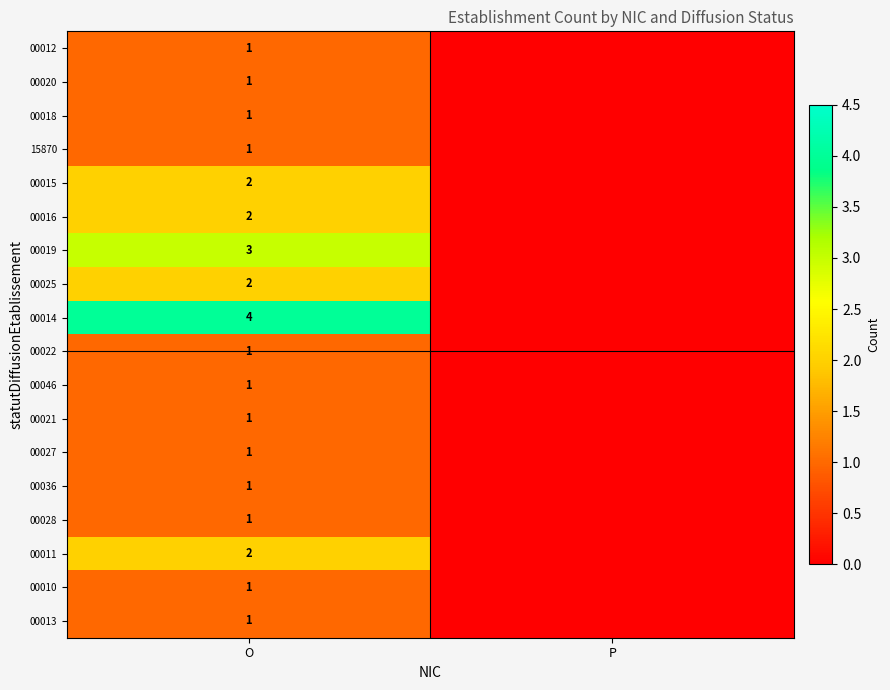

The 00014 series shows 4 at O. True or false?

True